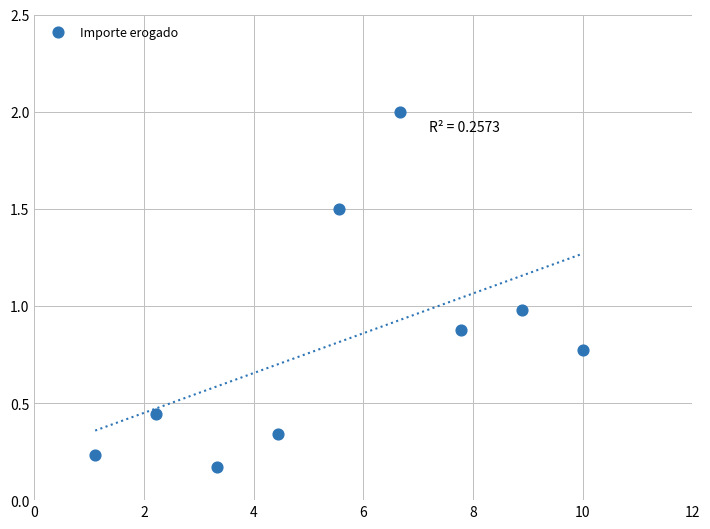

What is the range of X values (max minus min)?

8.9